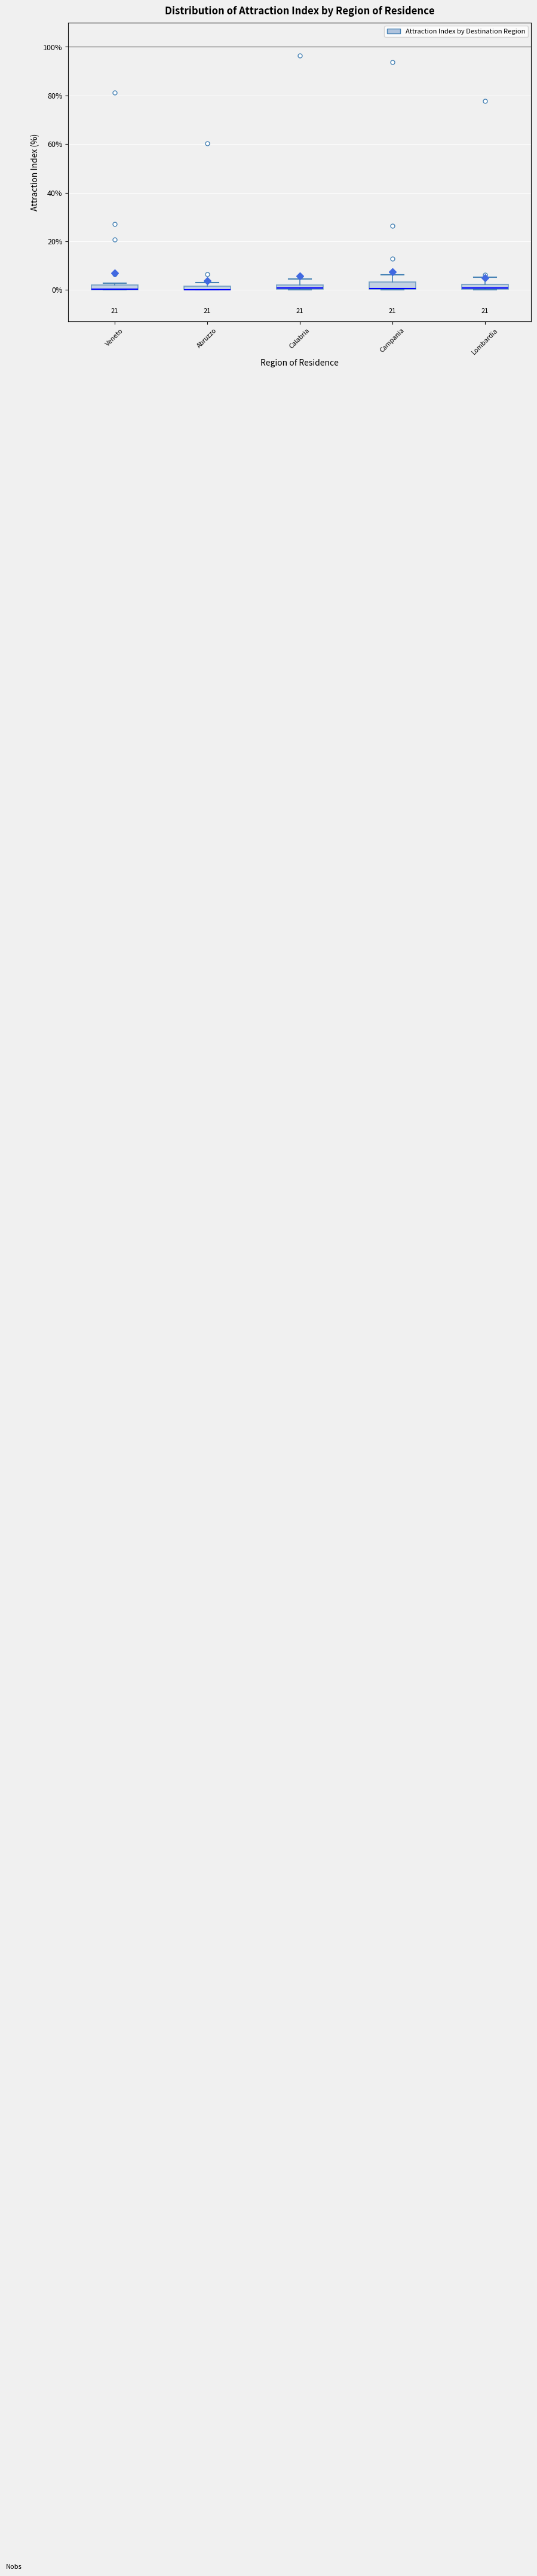

Where is the lower edge of the box for Abruzzo on the y-axis? The values are not printed on the chart, so give them approximately, as read against the axis.

0